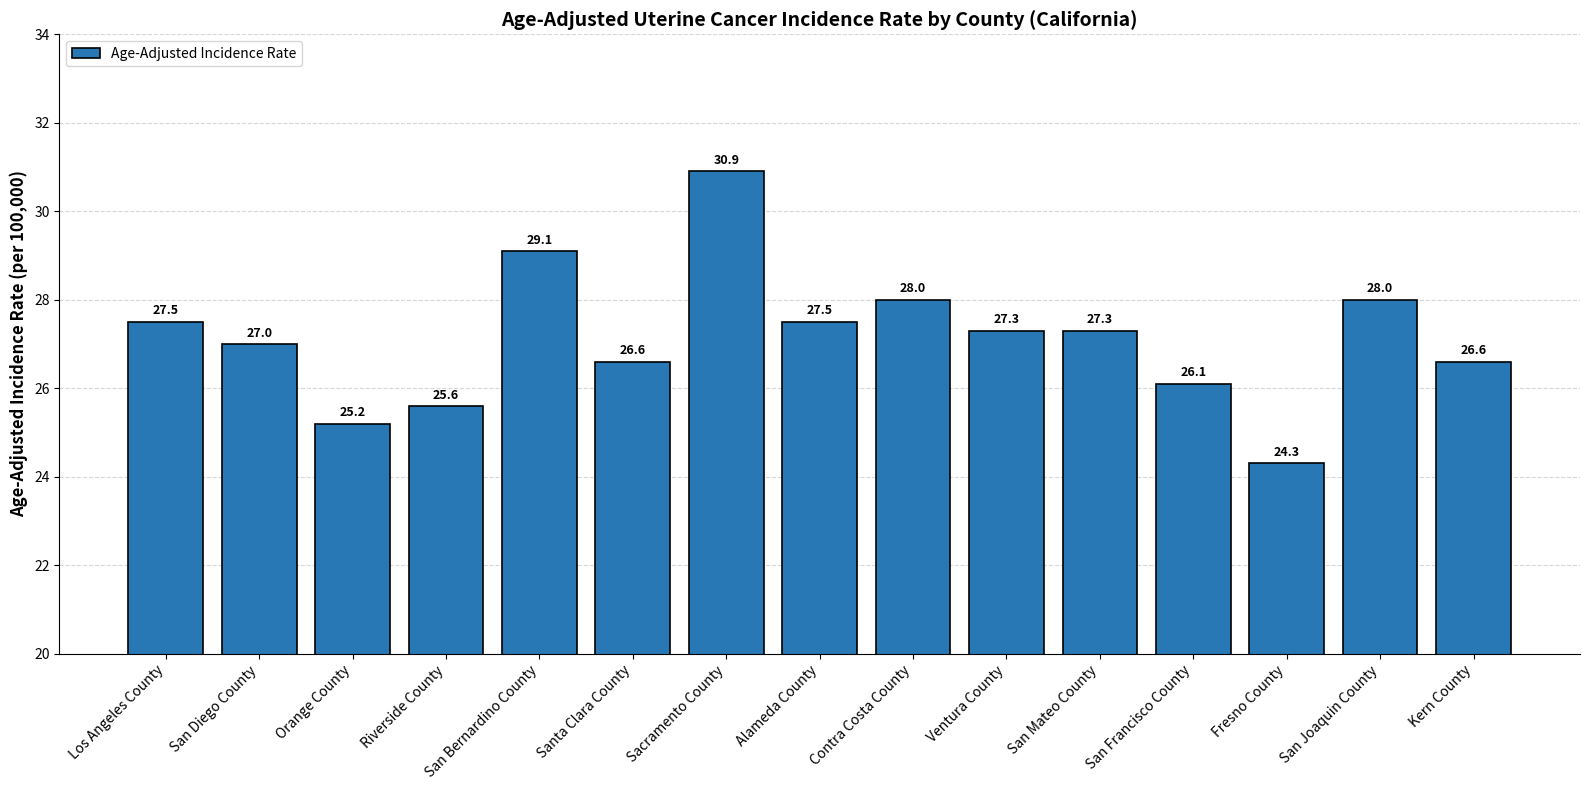

What is the value of the 14th bar from the left?

28.0